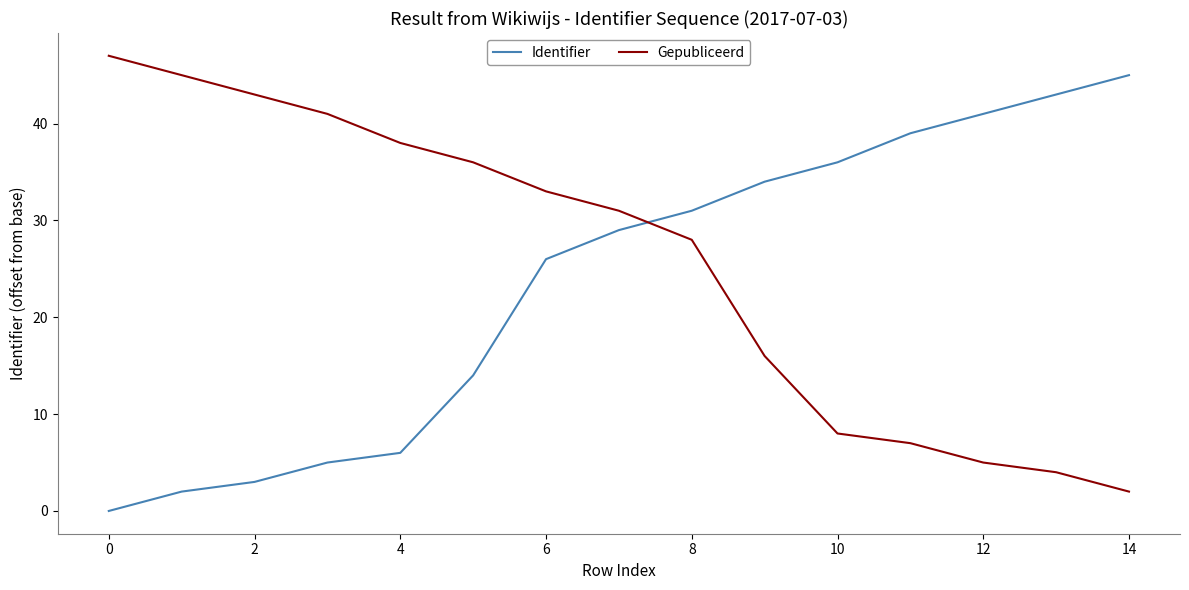

Rank the series by their average value, from lowest to highest.

Identifier, Gepubliceerd